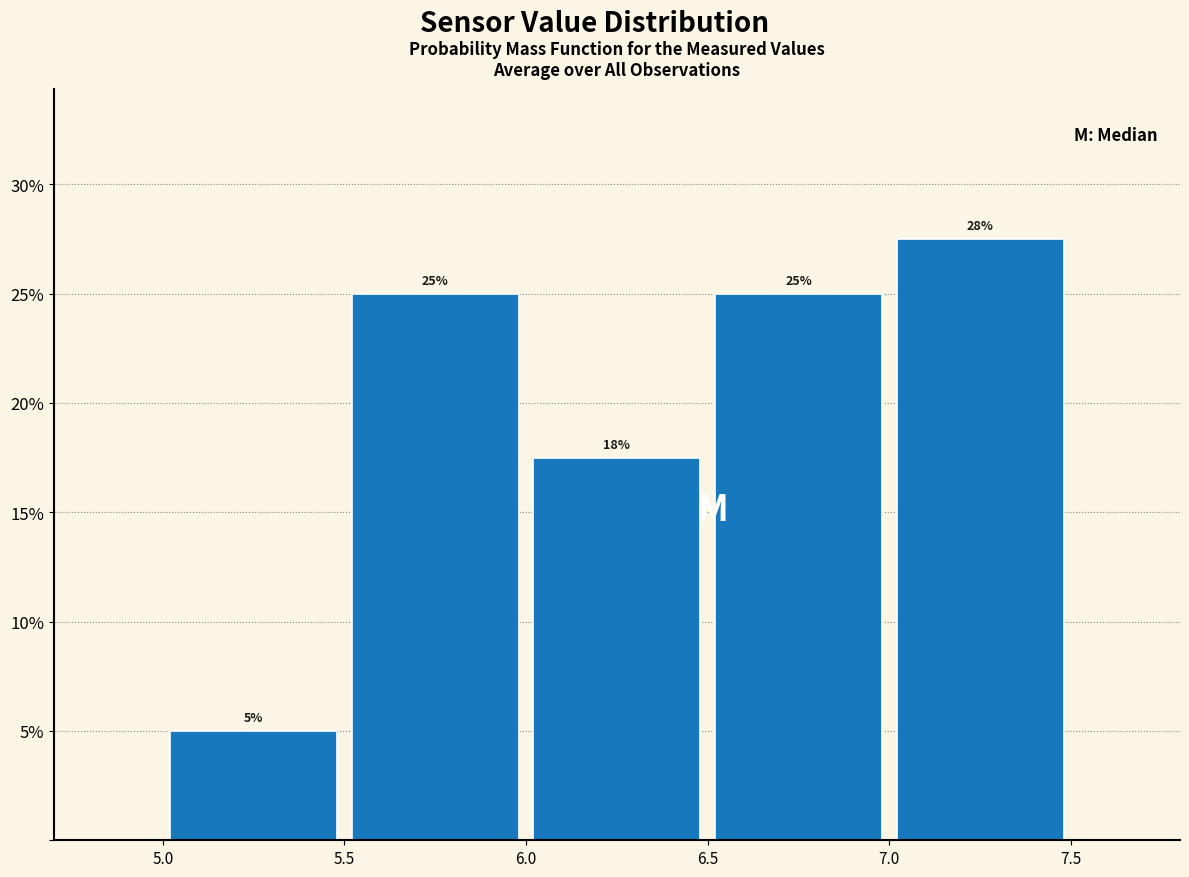

Over which range of the x-axis is the bar tallest?

7.0 to 7.5